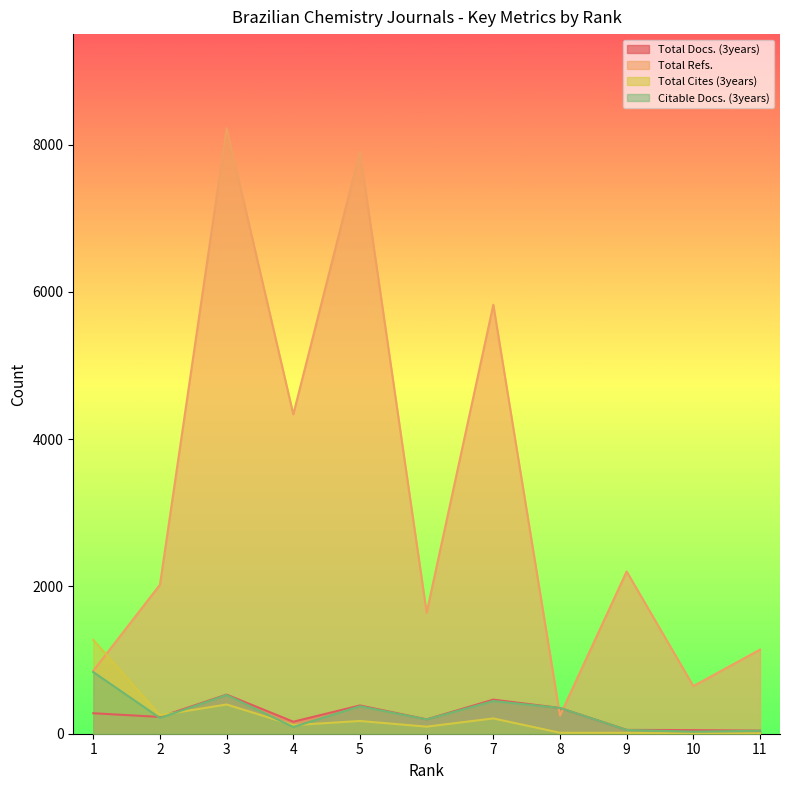

Reading left to right, what are all the values shown in this chart?

Total Docs. (3years): 278	228	531	163	384	195	463	350	52	49	42
Total Refs.: 854	2023	8223	4337	7906	1643	5825	246	2203	647	1142
Total Cites (3years): 1274	252	397	117	173	96	208	13	12	2	5
Citable Docs. (3years): 837	214	526	91	373	194	444	350	51	28	40